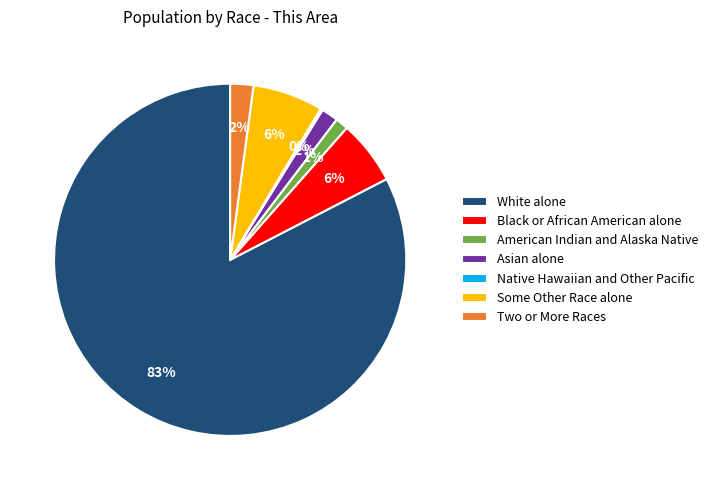

Which slice is the largest?

White alone